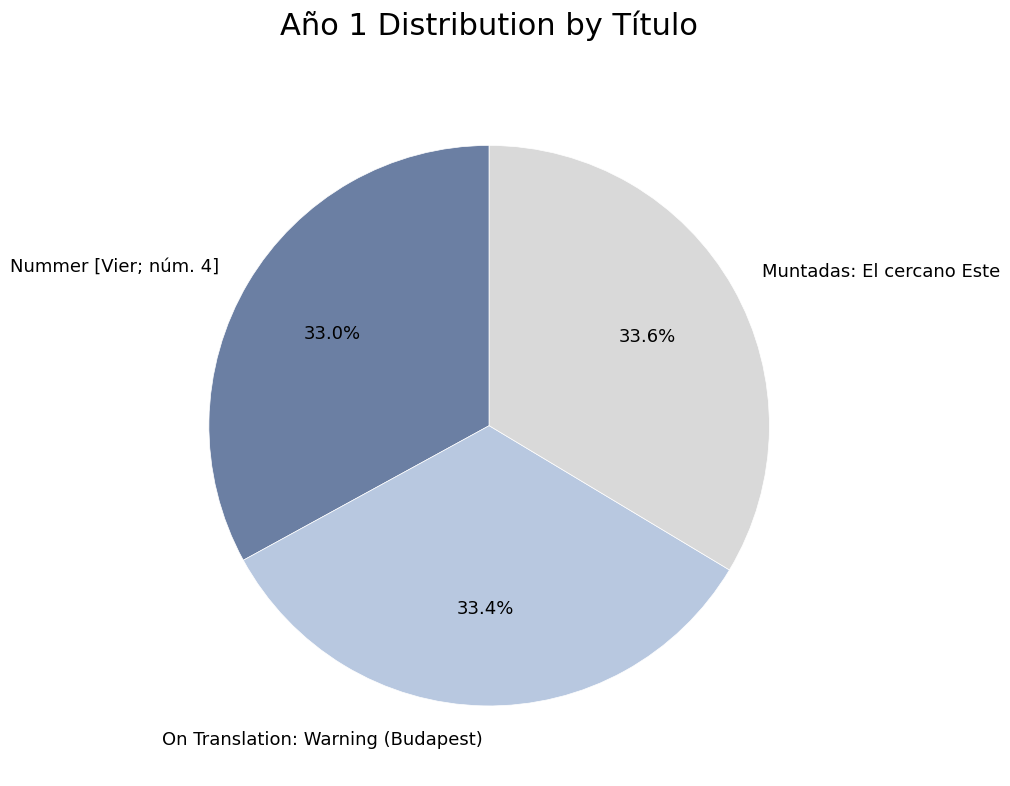

To the nearest percent, what is the difference between the largest and smallest slice percentages?

1%